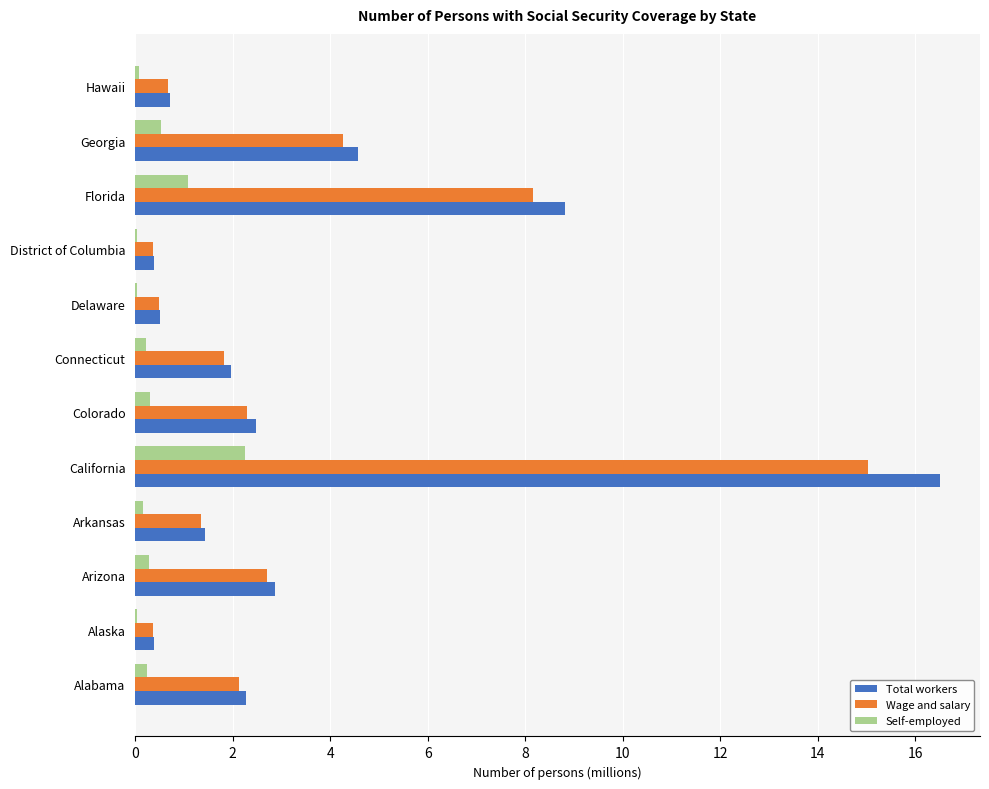

What is the highest value of the Total workers series?

16.5